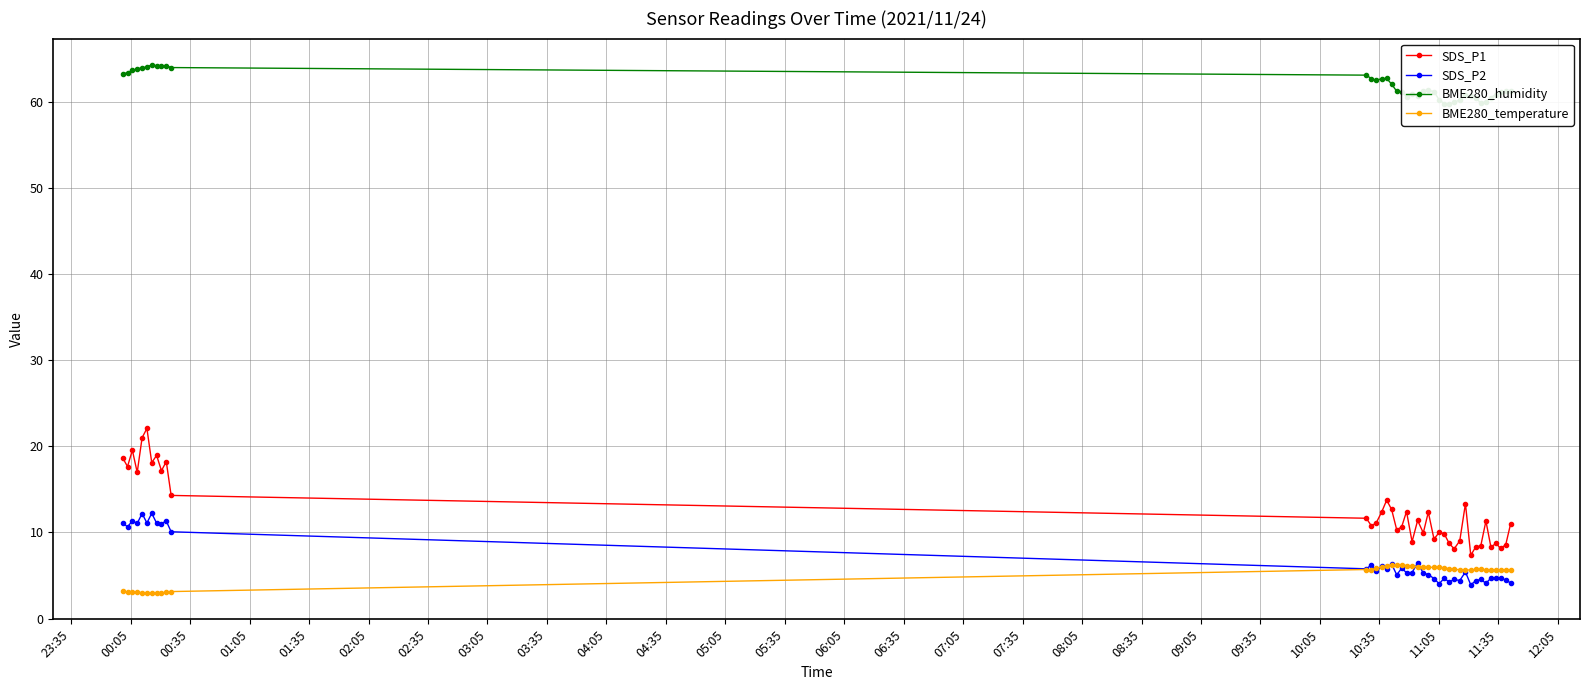

What is the highest value of the SDS_P1 series?

22.1